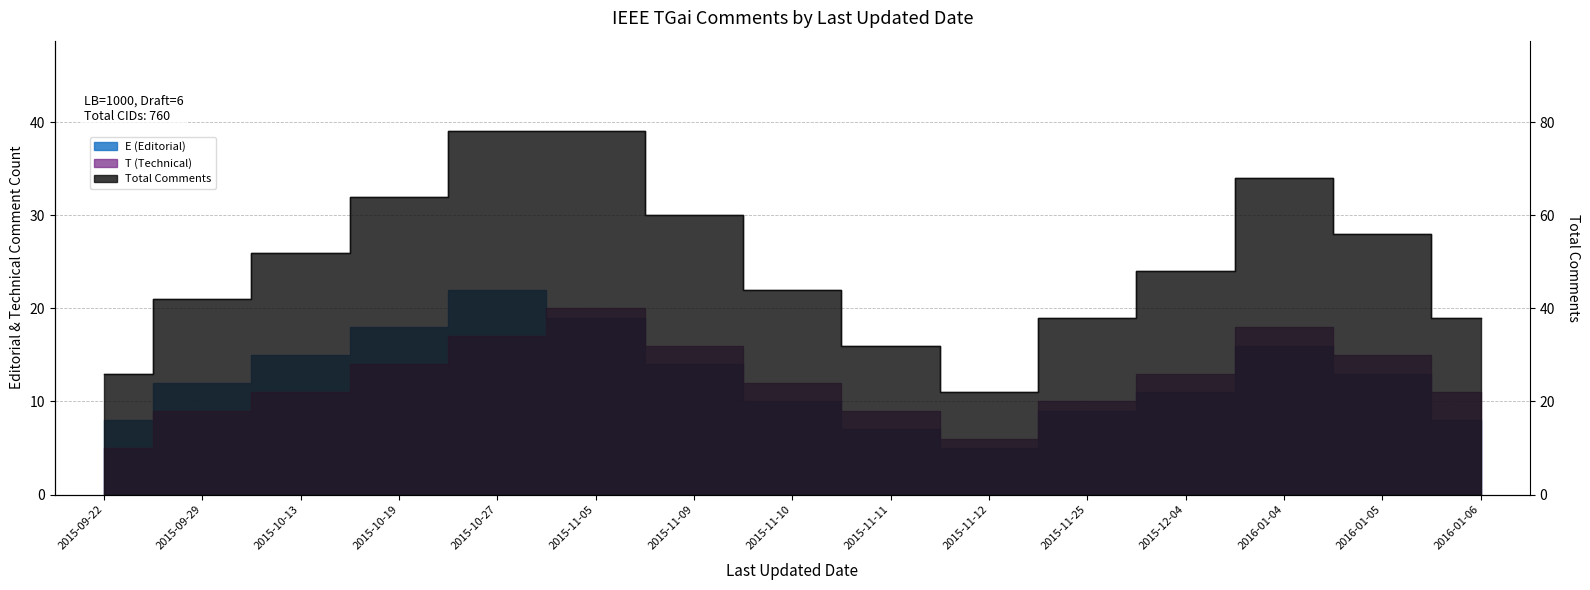

What is the label of the 12th point from the left?

2015-12-04